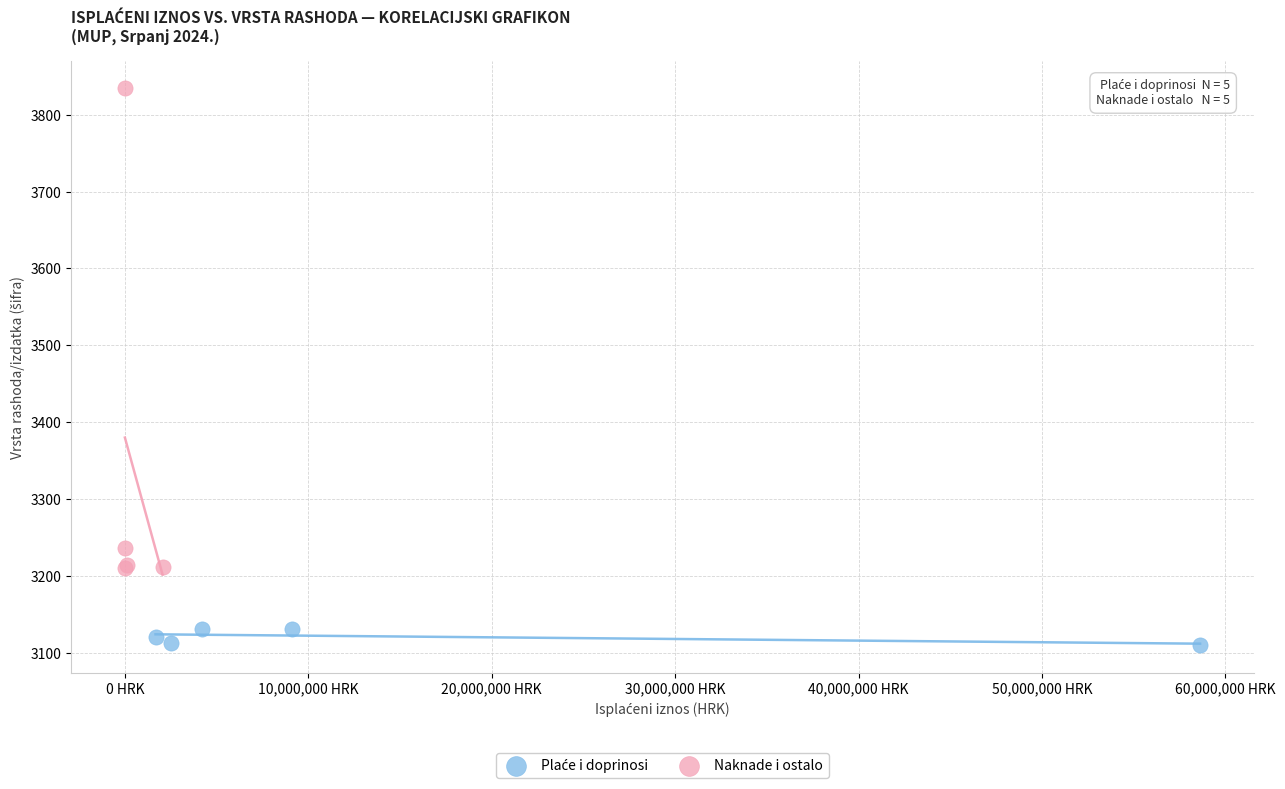

Which series has the largest Y range (max minus min)?

Naknade i ostalo